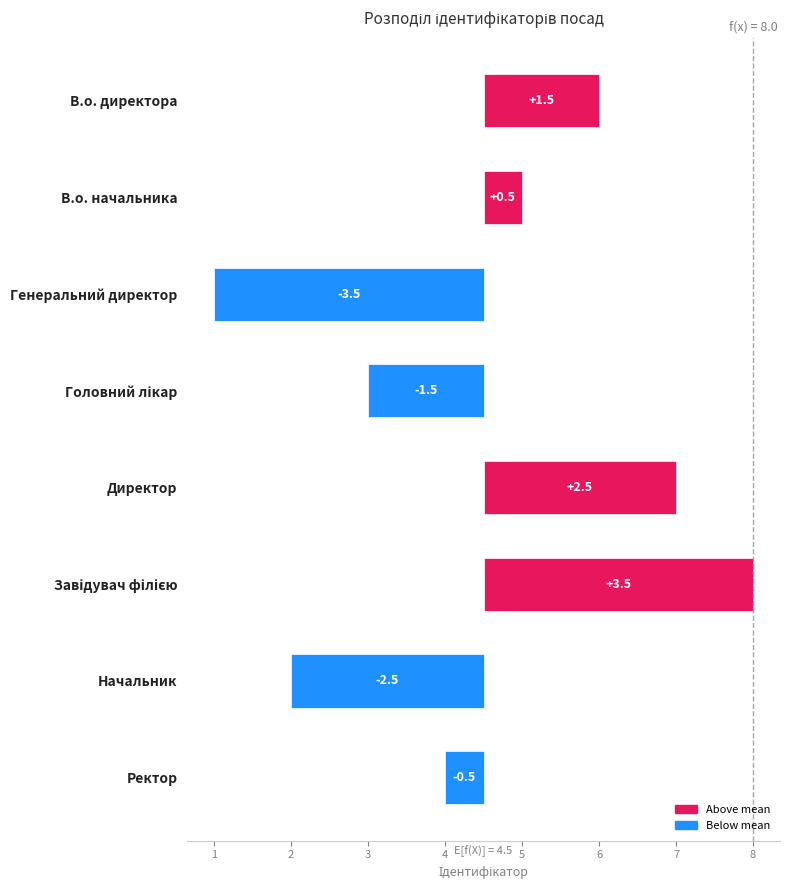

How many values are above zero?

4